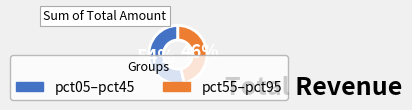

To the nearest percent, what is the average slice percentage?

50%